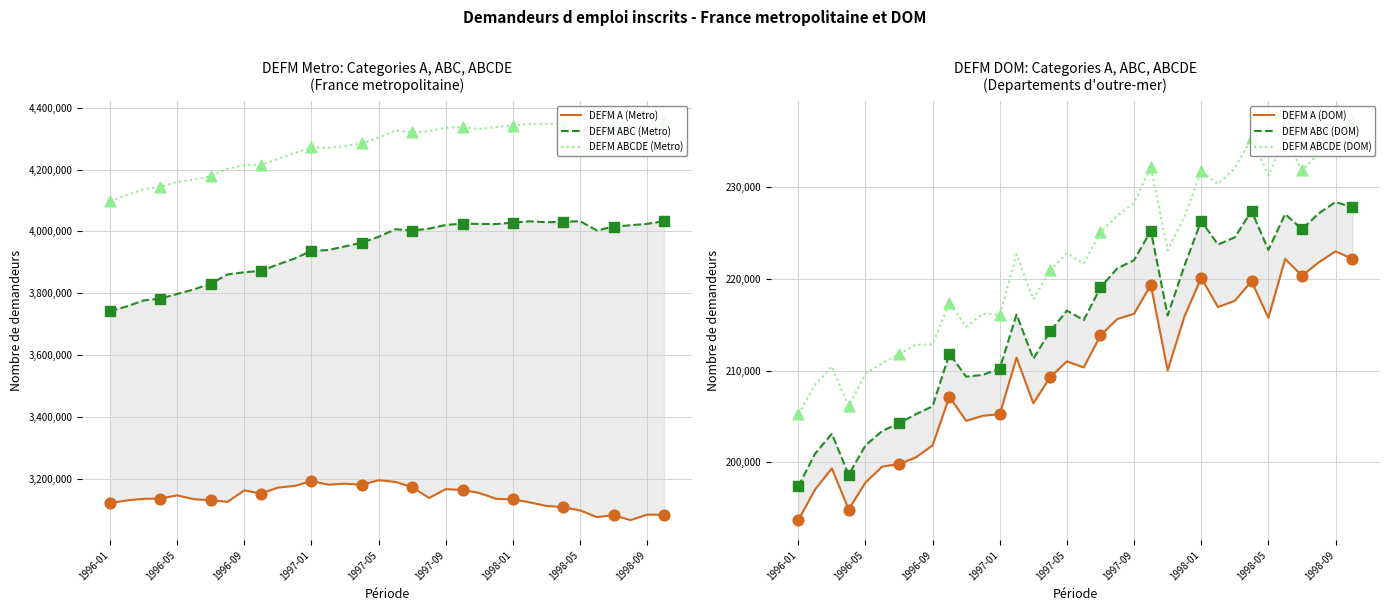

Which series has the largest total across all categories?

DEFM ABCDE (Metro)